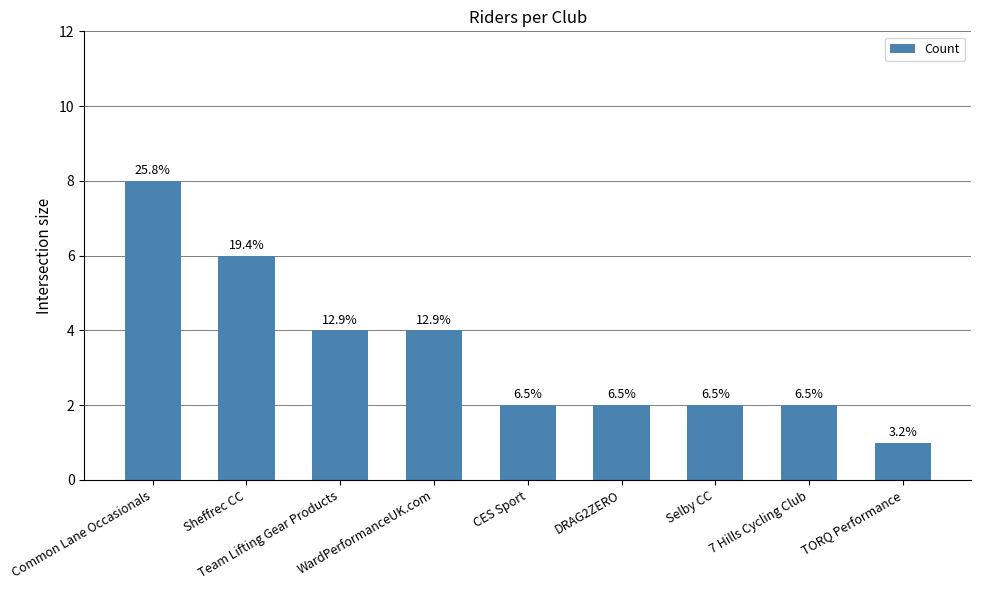

Are the bars horizontal?

No